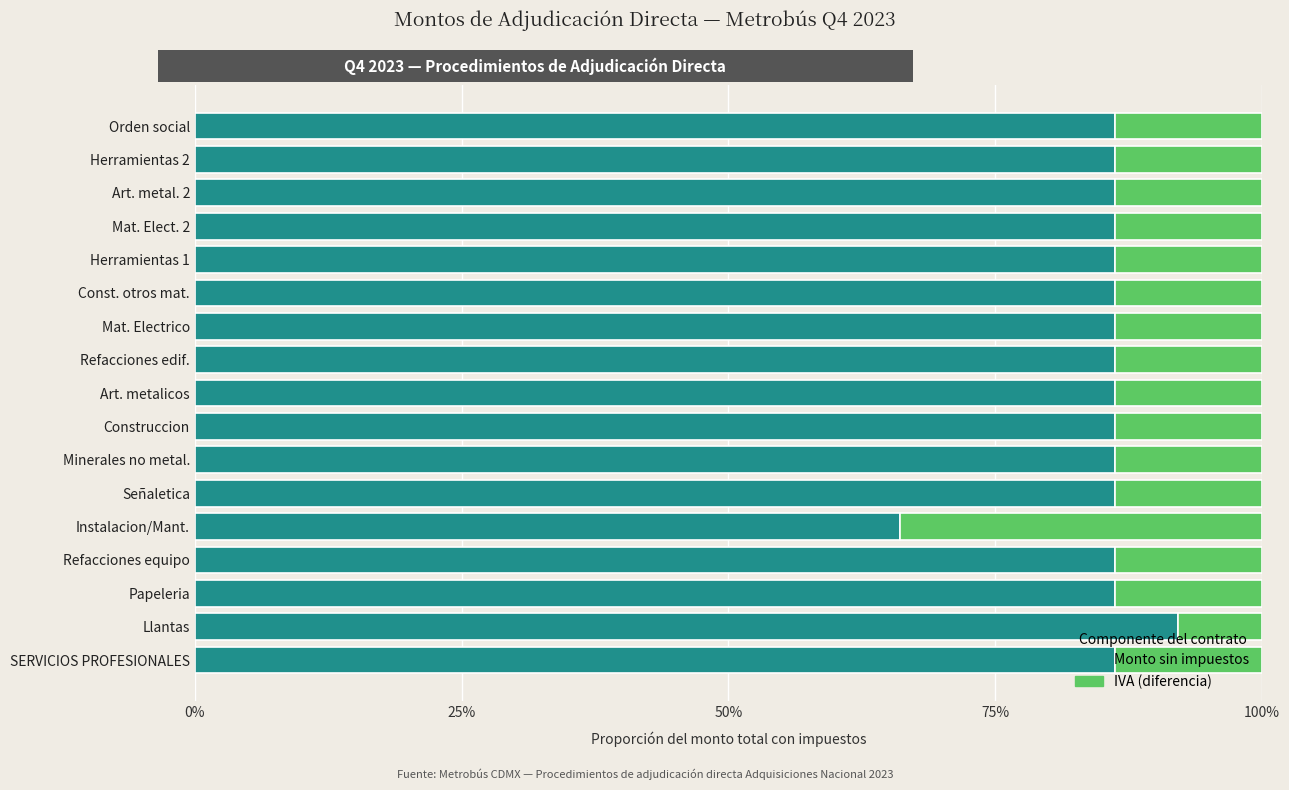

What is the difference between the maximum and minimum values in the Monto sin impuestos series?

26.1